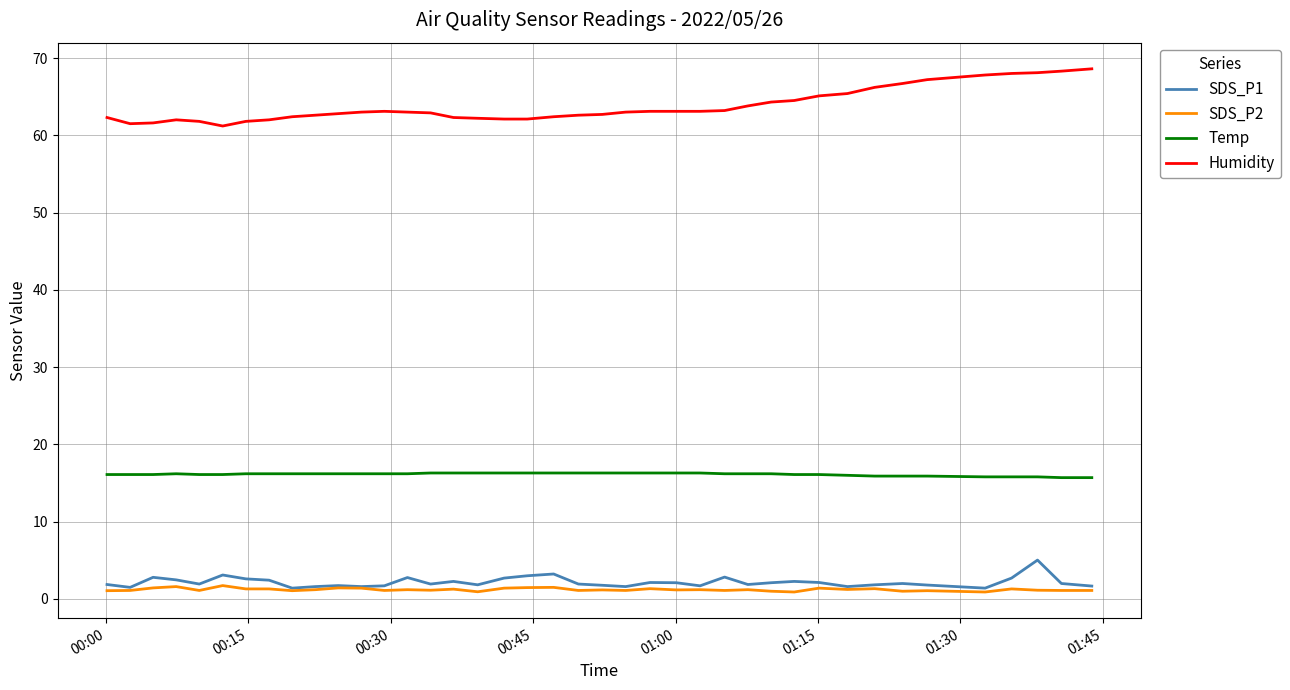

True or false: Humidity and SDS_P1 cross at least once.

False